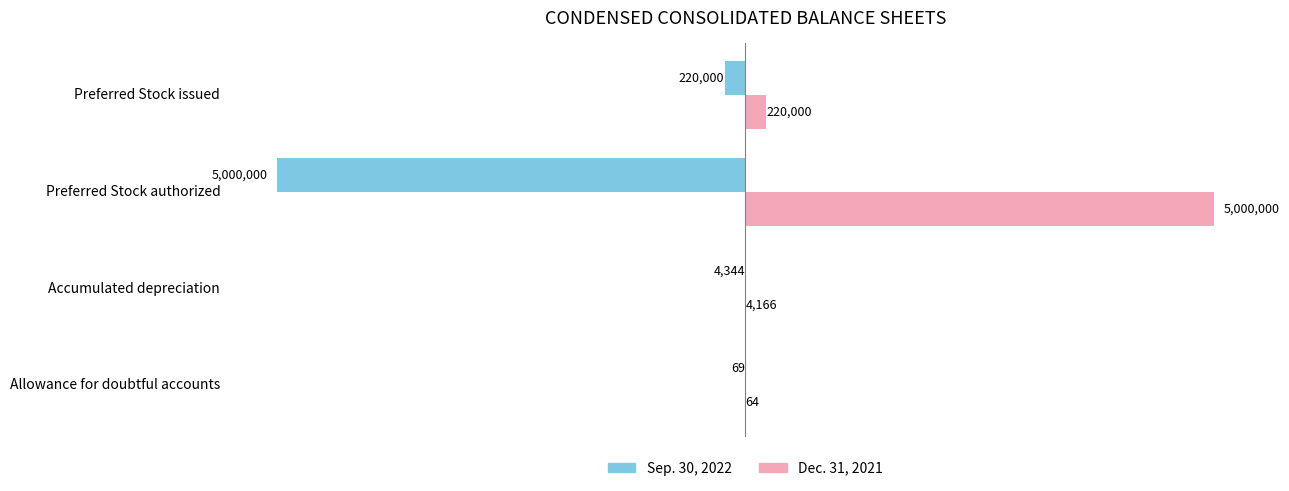

The value of Sep. 30, 2022 at Accumulated depreciation is -4344. True or false?

True